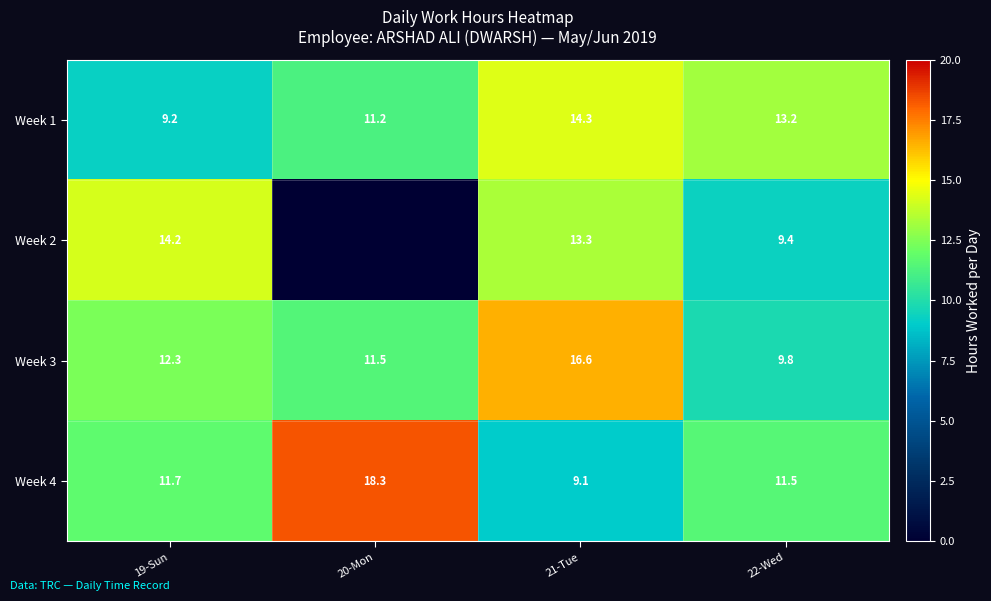

Between 21-Tue and 22-Wed, which is larger?

21-Tue